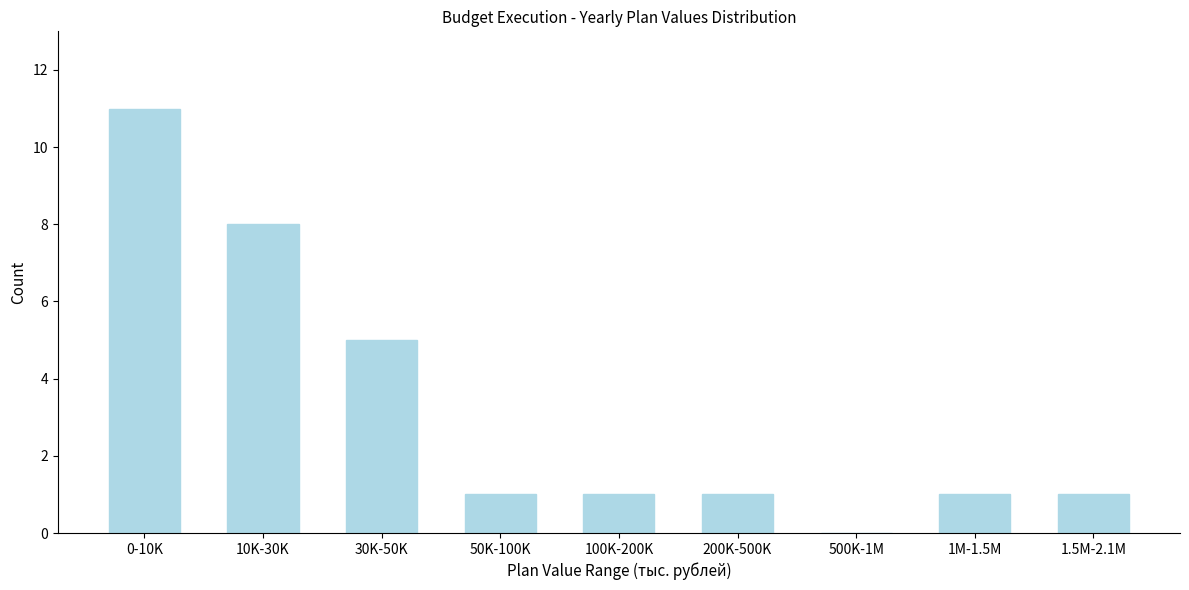

Reading left to right, transcribe all the data shown in this chart.

0-10K=11	10K-30K=8	30K-50K=5	50K-100K=1	100K-200K=1	200K-500K=1	500K-1M=0	1M-1.5M=1	1.5M-2.1M=1